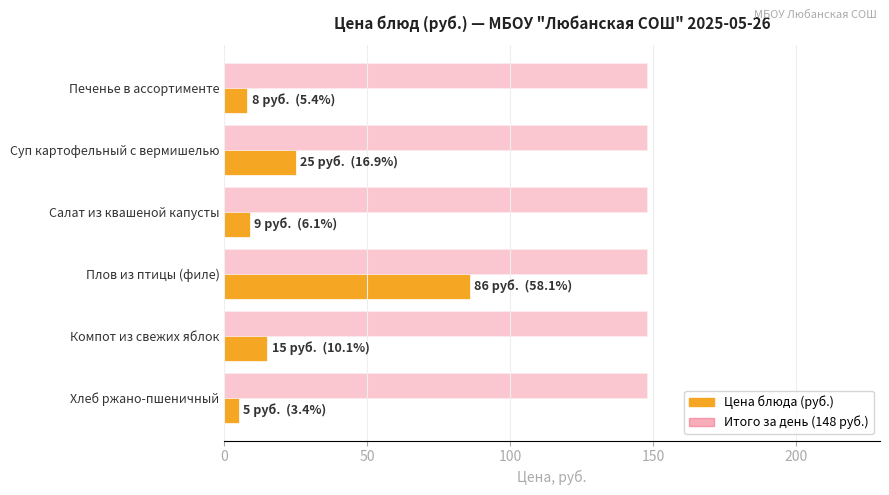

What is the spread (max minus min) of values at Плов из птицы (филе)?

62